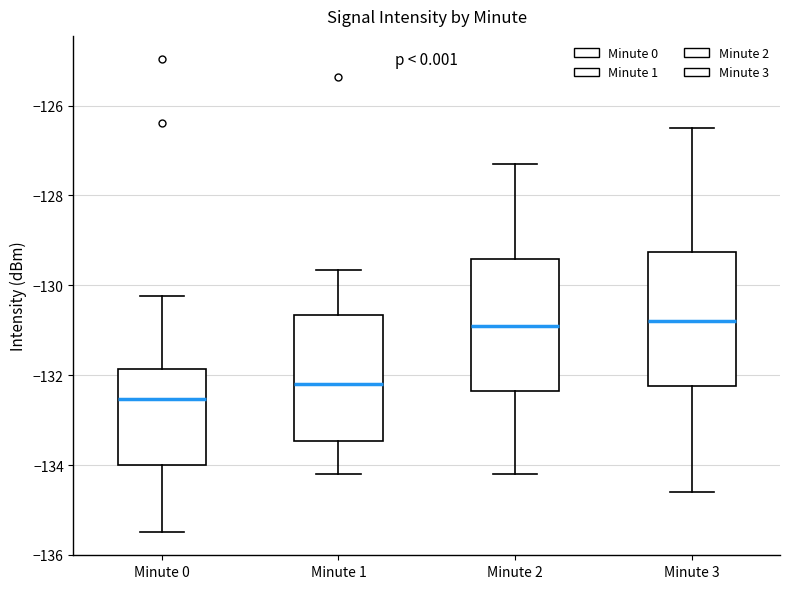

Reading left to right, read every box against the y-axis: the position of its median line, the range the box covers, and the ends of its whiskers. The values are not printed on the chart, so give them approximately, as read against the axis.

Minute 0: median -132.6, box -134.0 to -131.8, whiskers -135.4 to -130.2
Minute 1: median -132.2, box -133.4 to -130.6, whiskers -134.2 to -129.6
Minute 2: median -130.8, box -132.4 to -129.4, whiskers -134.2 to -127.2
Minute 3: median -130.8, box -132.2 to -129.2, whiskers -134.6 to -126.4